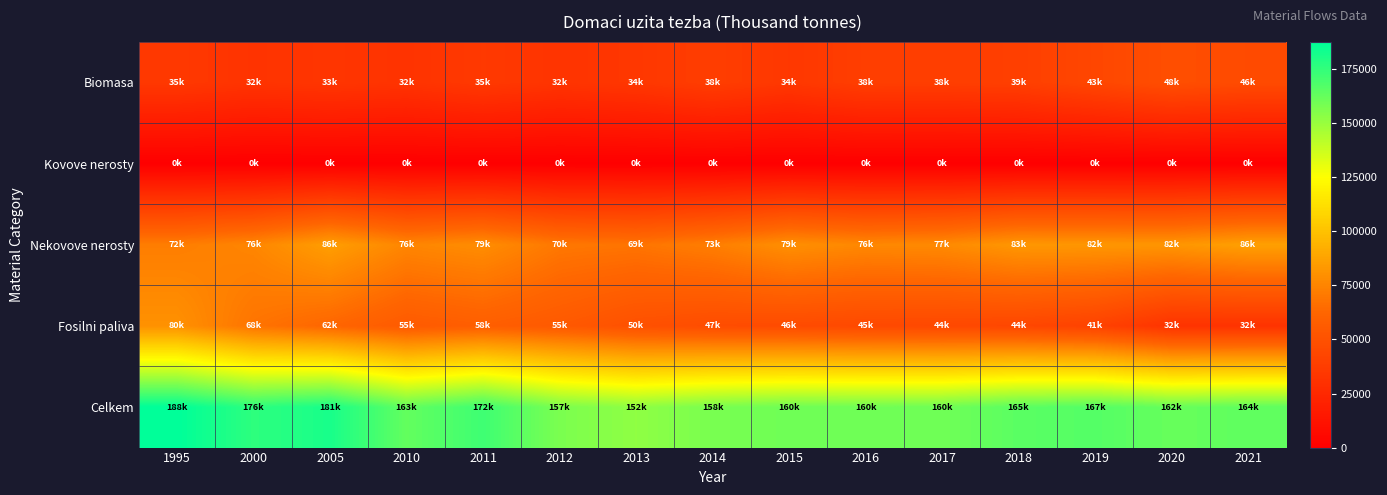

Which series has the largest total across all categories?

Celkem